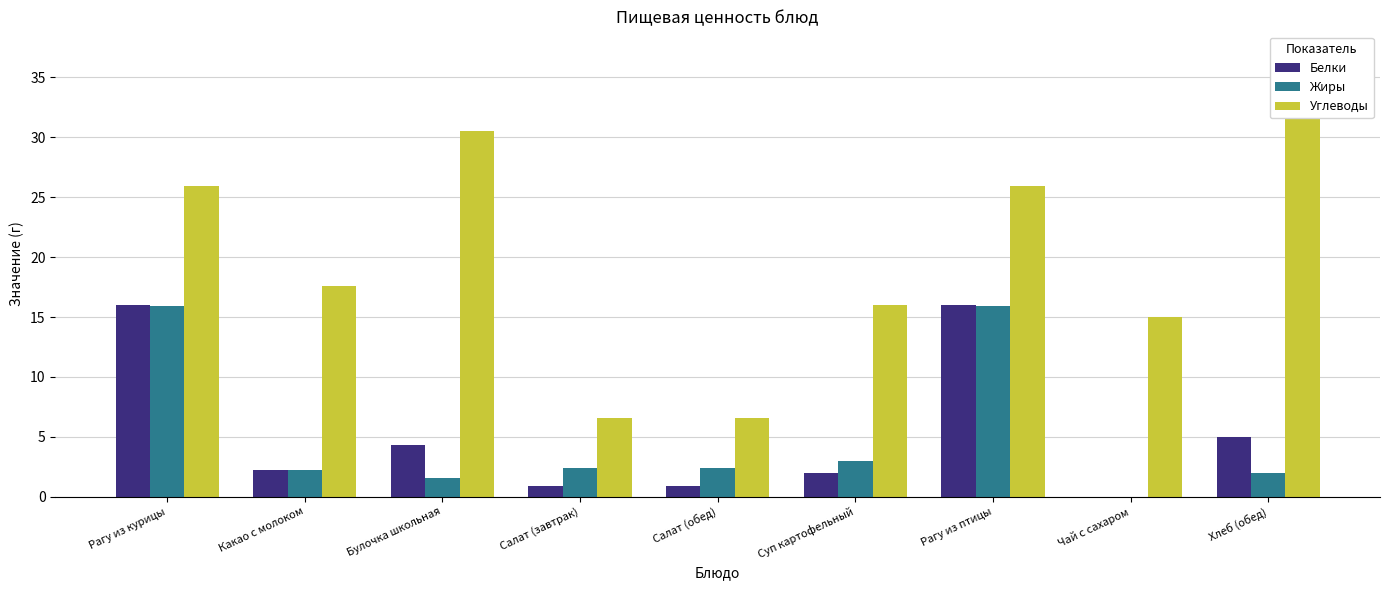

At which label does Жиры first exceed 2?

Рагу из курицы